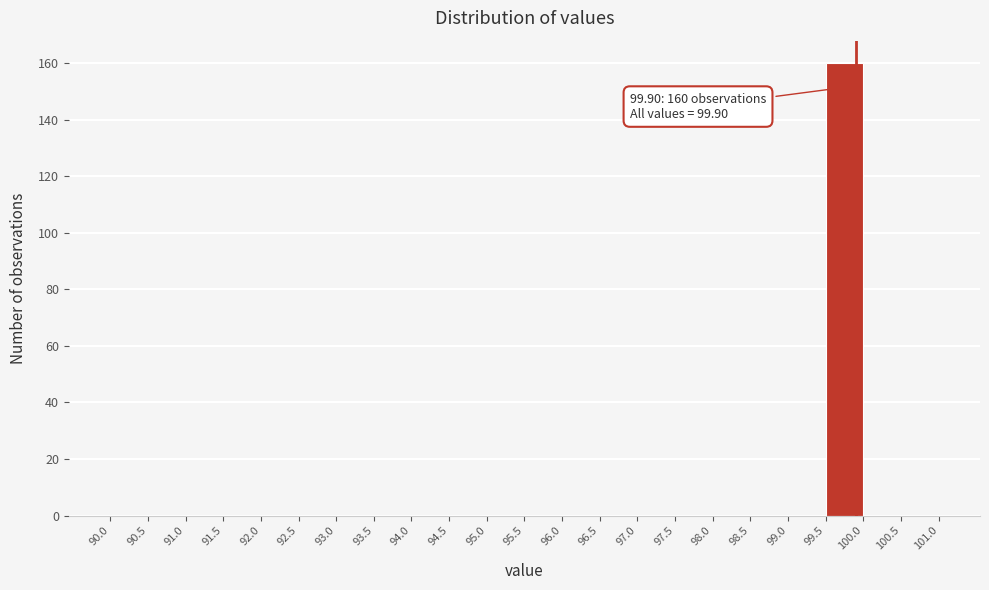

Which range on the x-axis has the tallest bar?

99.5 to 100.0